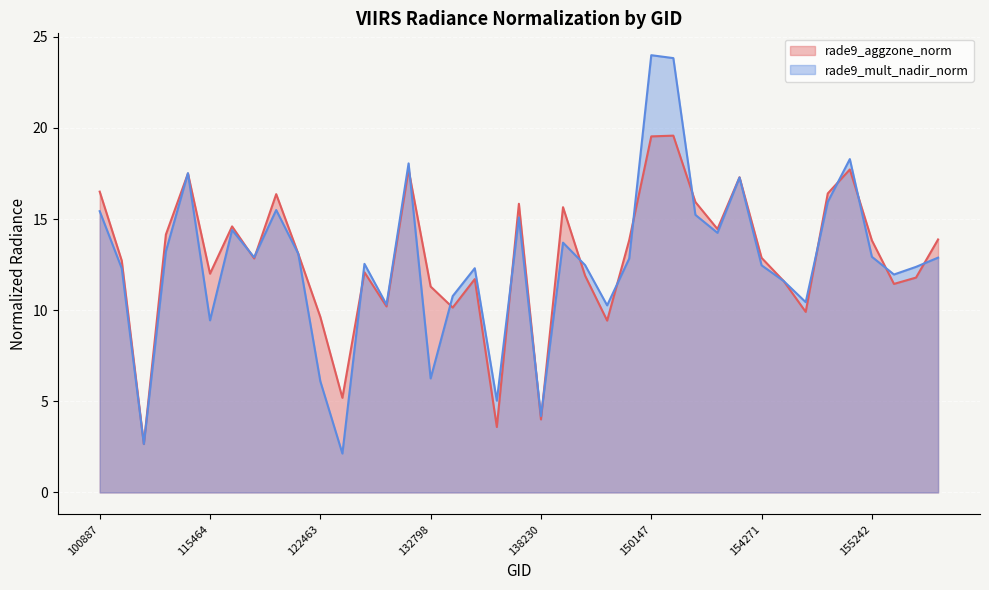

Is the value of rade9_mult_nadir_norm at 115464 greater than the value of rade9_aggzone_norm at 109184?

No